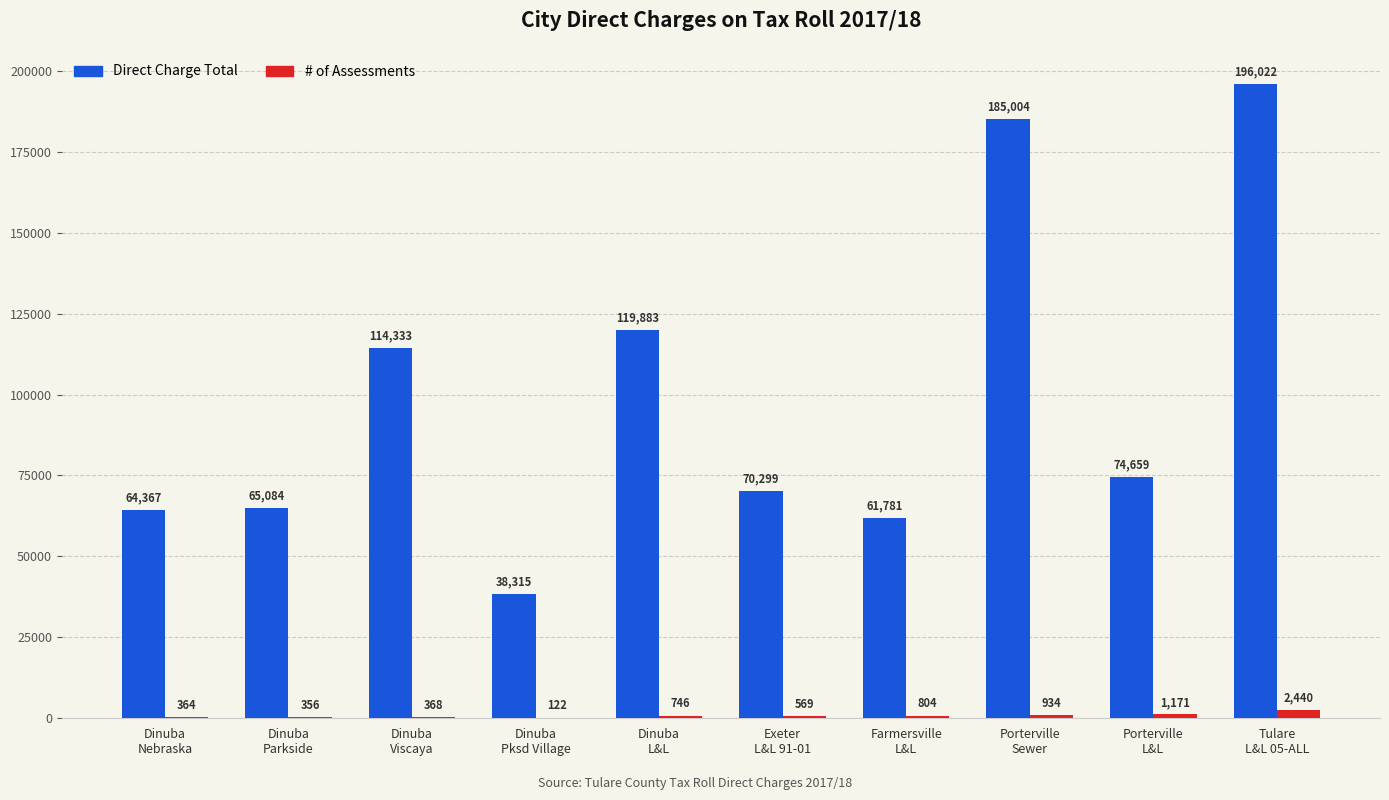

Which series has the largest total across all categories?

Direct Charge Total